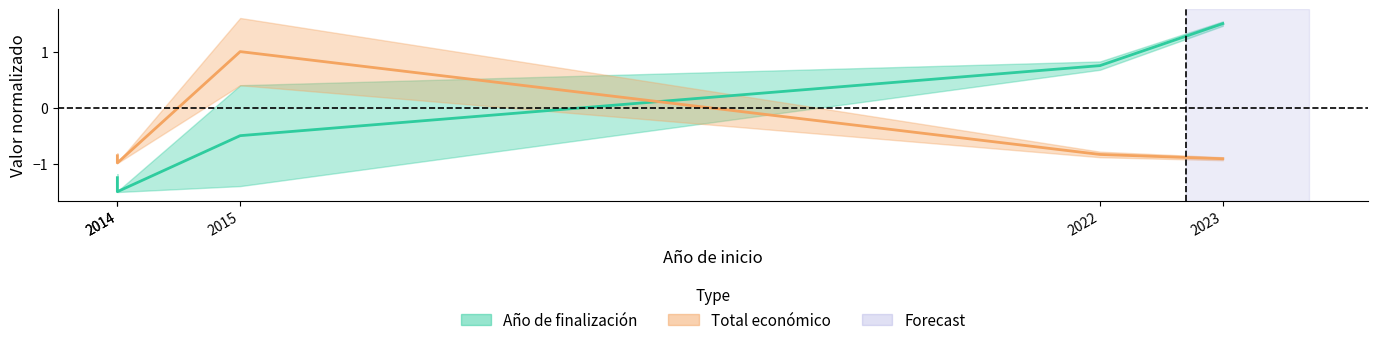

Count the values in the range 0 to 1.

1